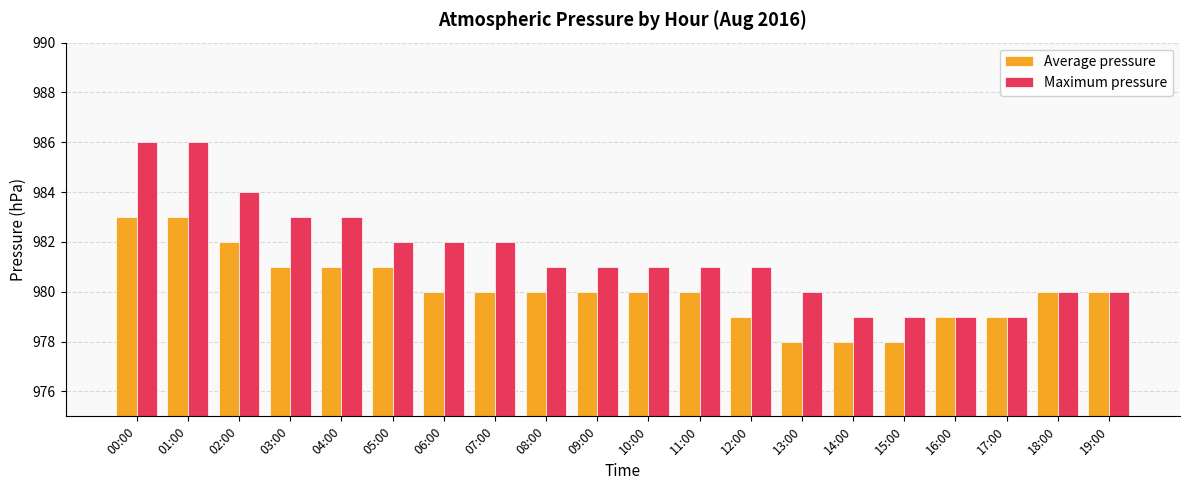

What are all the series names shown in the legend?

Average pressure, Maximum pressure